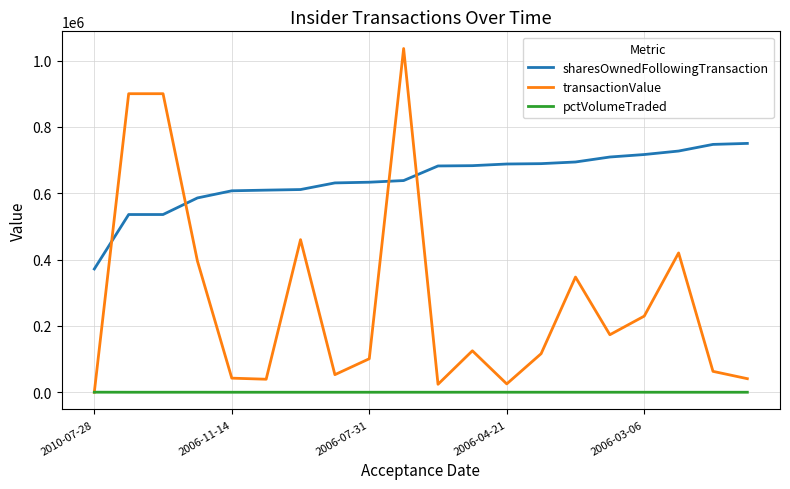

Which series has the largest total across all categories?

sharesOwnedFollowingTransaction